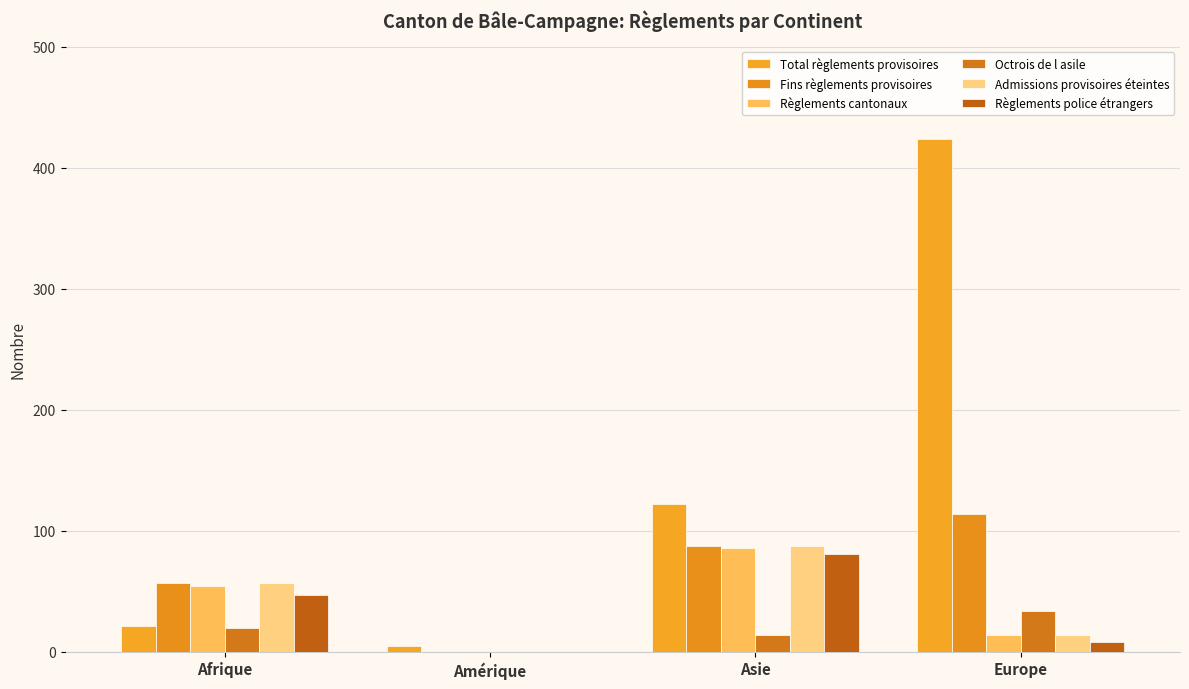

How many data points does each series have?

4